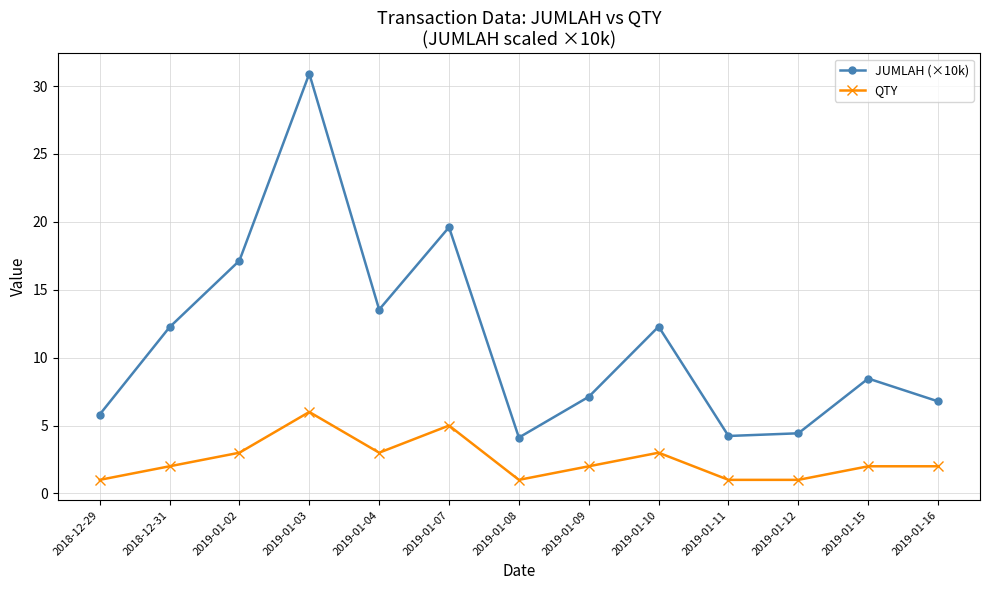

True or false: QTY and JUMLAH (×10k) cross at least once.

False